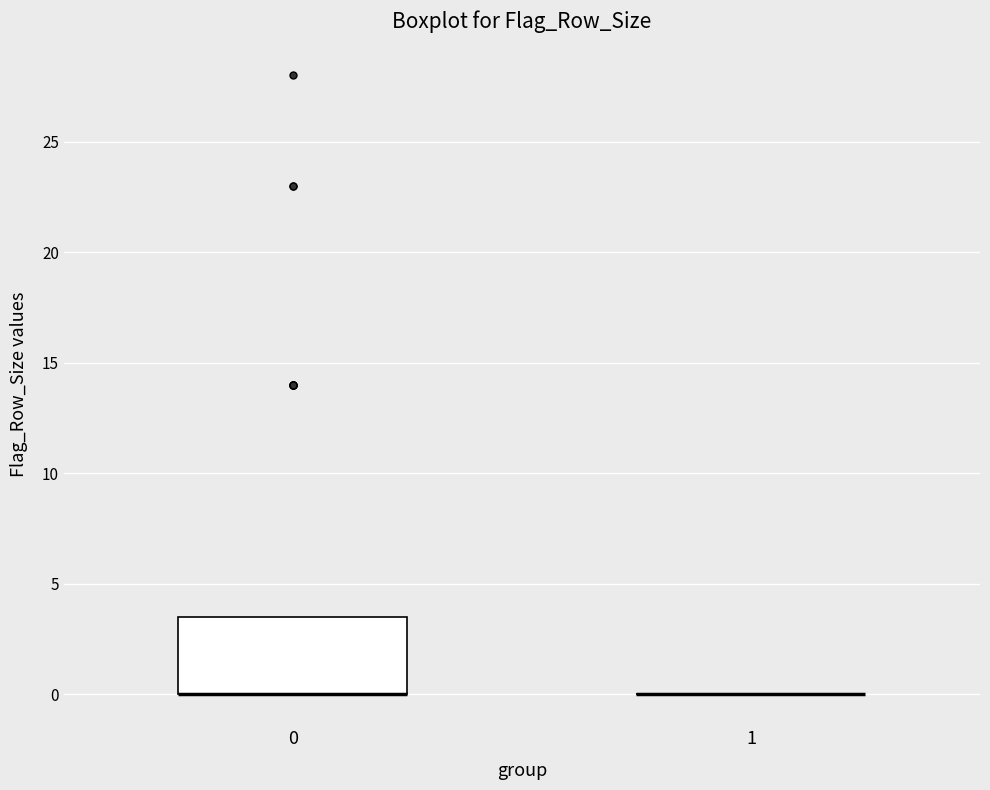

Reading left to right, read every box against the y-axis: the position of its median line, the range the box covers, and the ends of its whiskers. The values are not printed on the chart, so give them approximately, as read against the axis.

0: median 0.0 (drawn on the box's lower edge), box 0.0 to 3.5, whiskers 0.0 to 3.5
1: box collapsed to a line at 0.0, whiskers 0.0 to 0.0